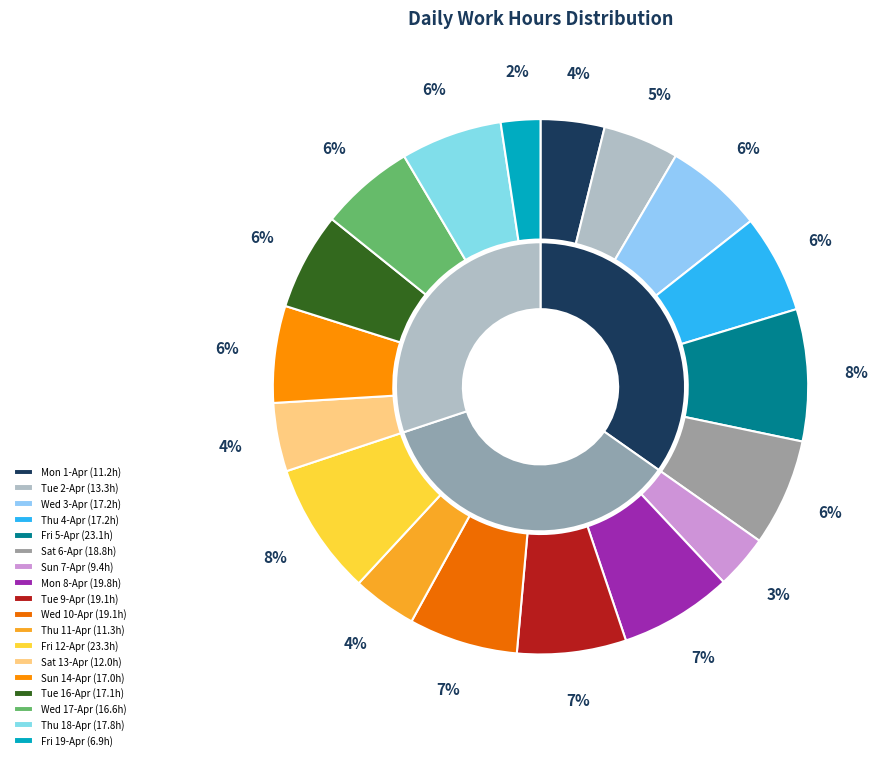

The Fri 5-Apr slice represents 21% of the pie. True or false?

False